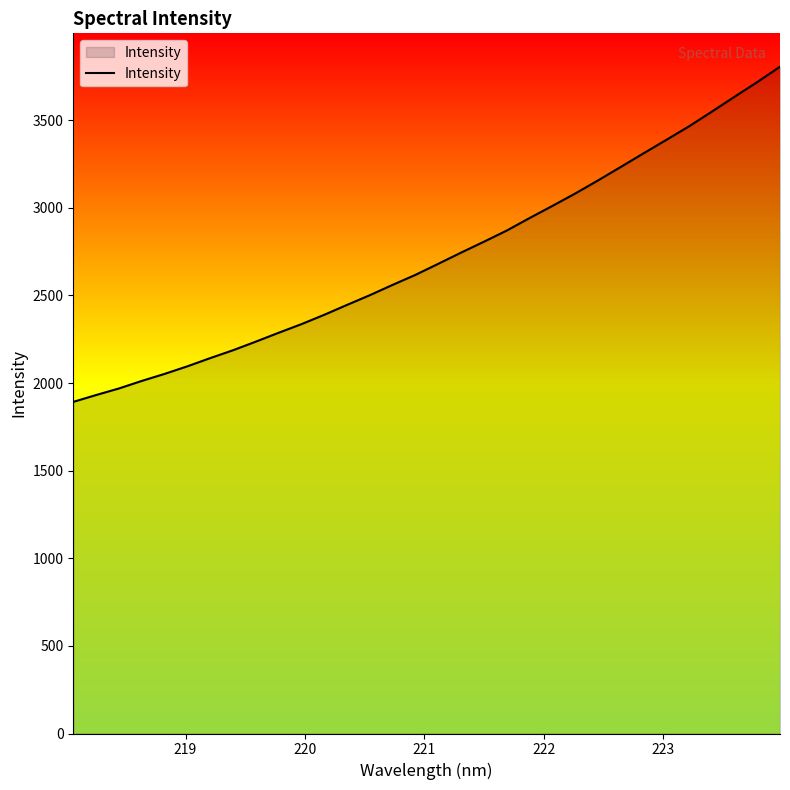

What is the difference between the maximum and minimum values?

1912.7